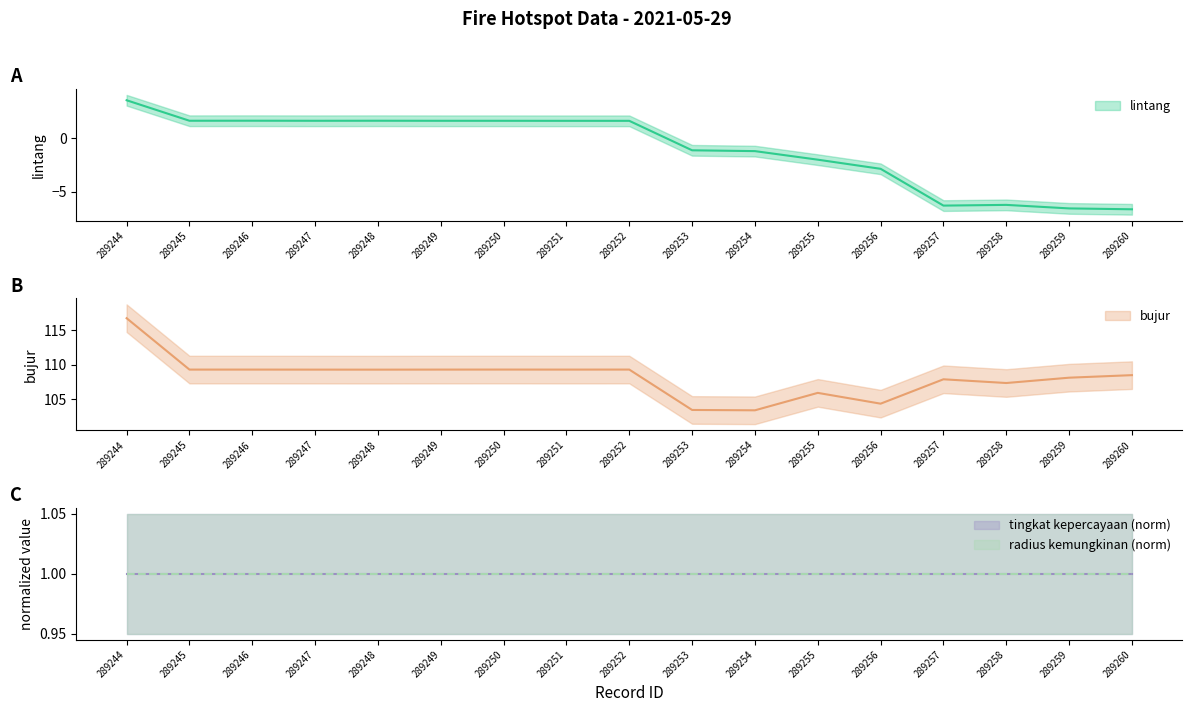

Which series changed the most between 289255 and 289260?

lintang